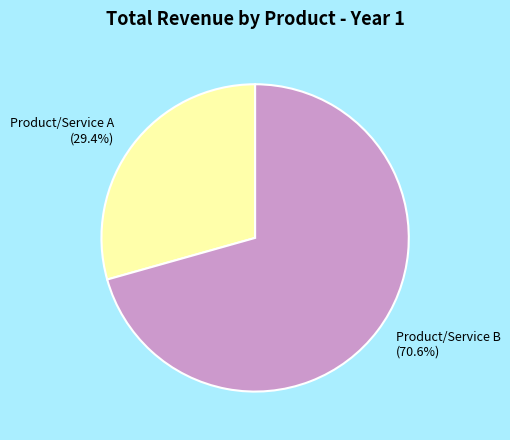

What is the total percentage of Product/Service B and Product/Service A?

100.0%